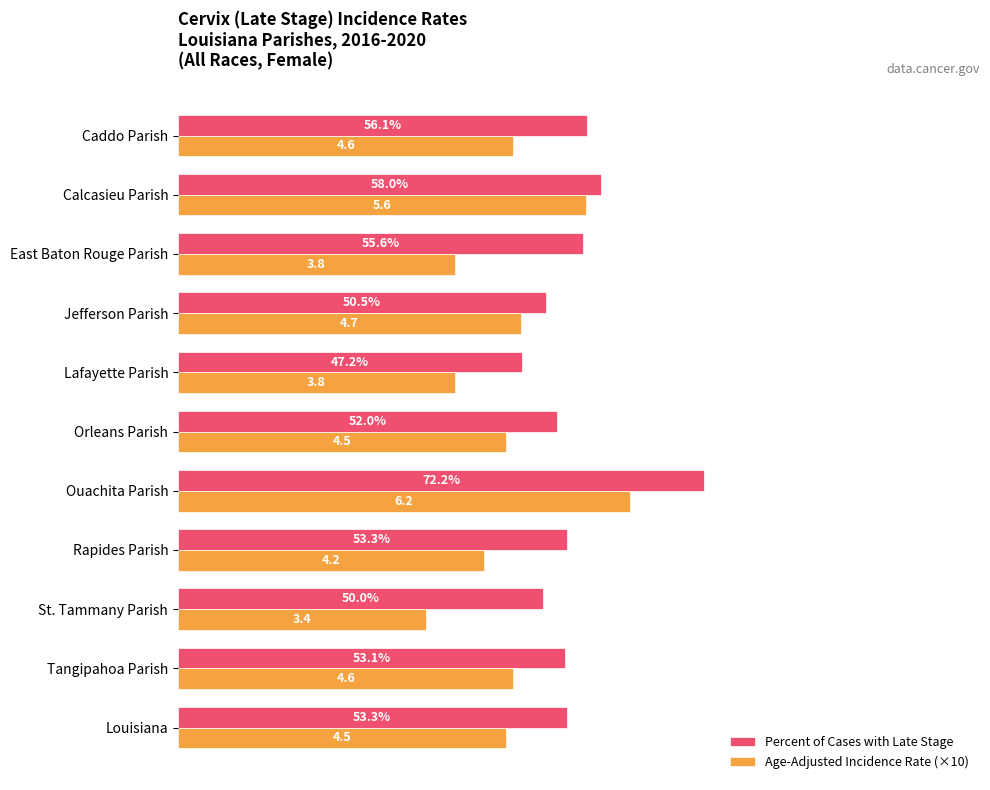

Which series has the largest range (max minus min)?

Age-Adjusted Incidence Rate (×10)